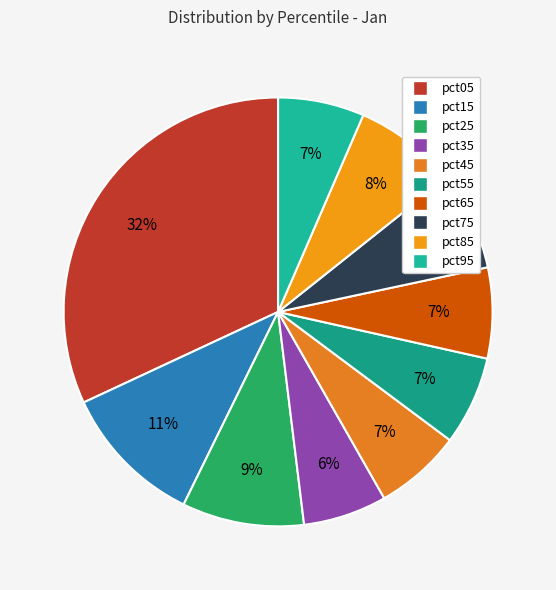

To the nearest percent, what portion does pct05 represent?

32%